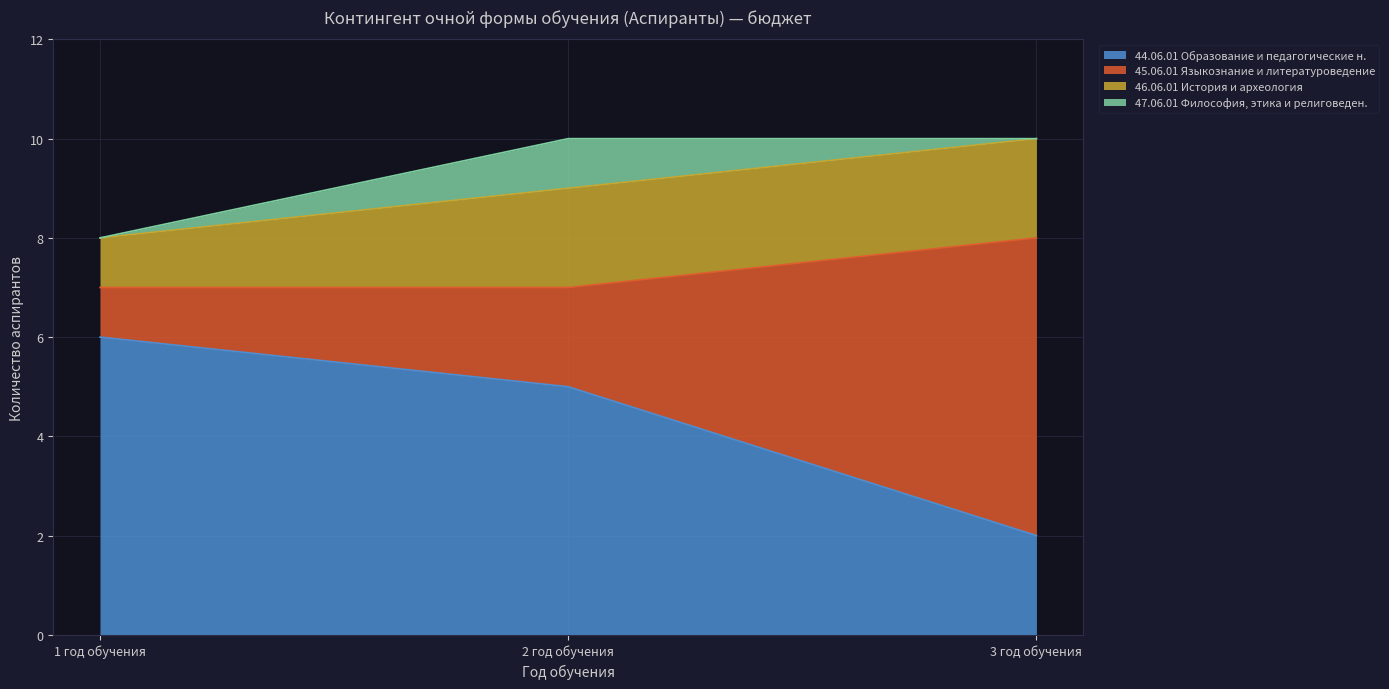

At which label does 44.06.01 Образование и педагогические н. reach its minimum?

3 год обучения